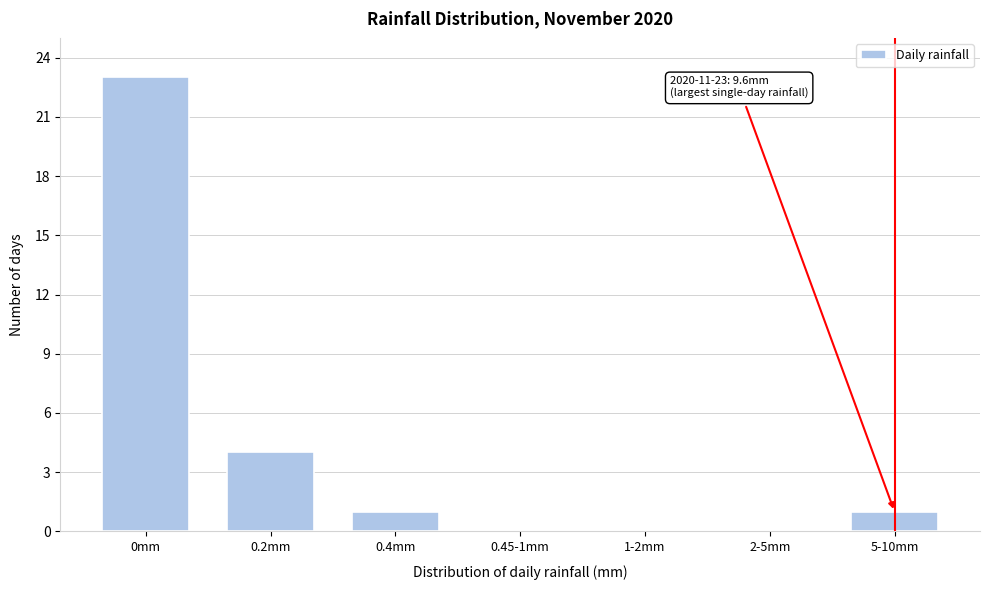

Reading right to left, extract all data points from this chart.

5-10mm=1	2-5mm=0	1-2mm=0	0.45-1mm=0	0.4mm=1	0.2mm=4	0mm=23